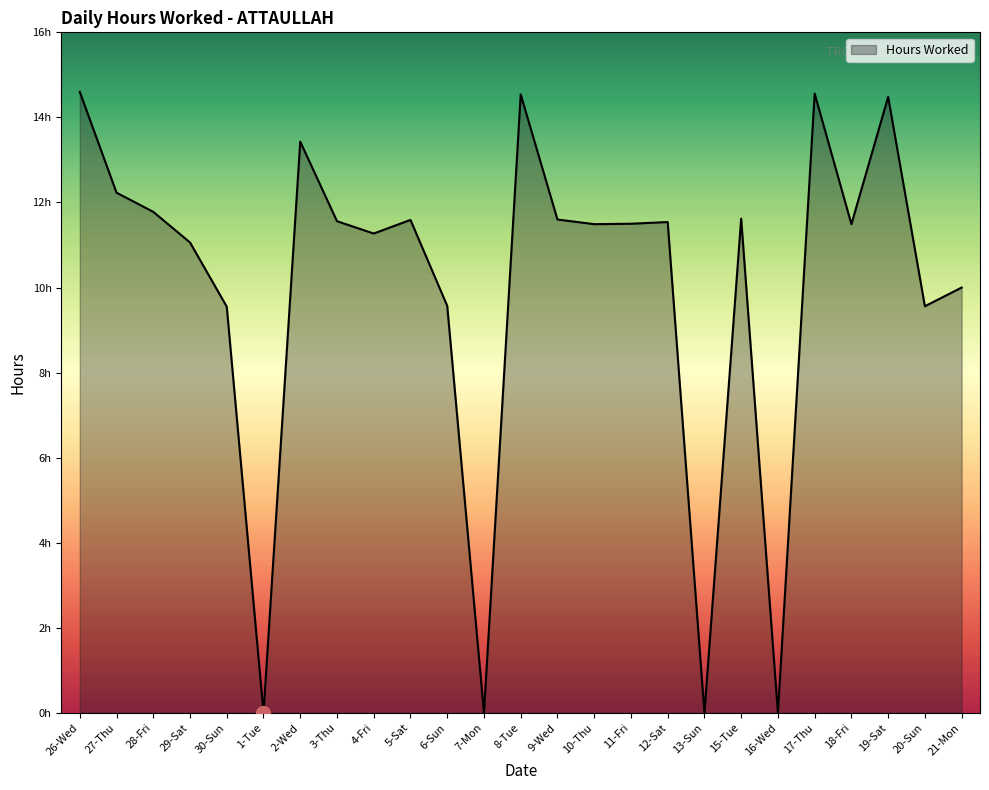

Where is the first local minimum?

1-Tue